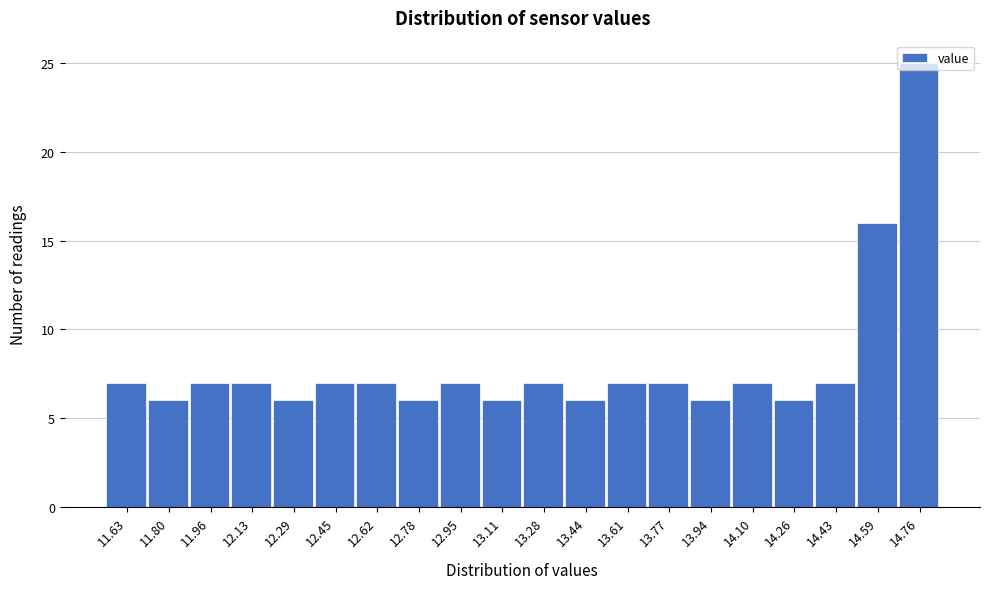

Over which range of the x-axis is the bar tallest?

14.68 to 14.84